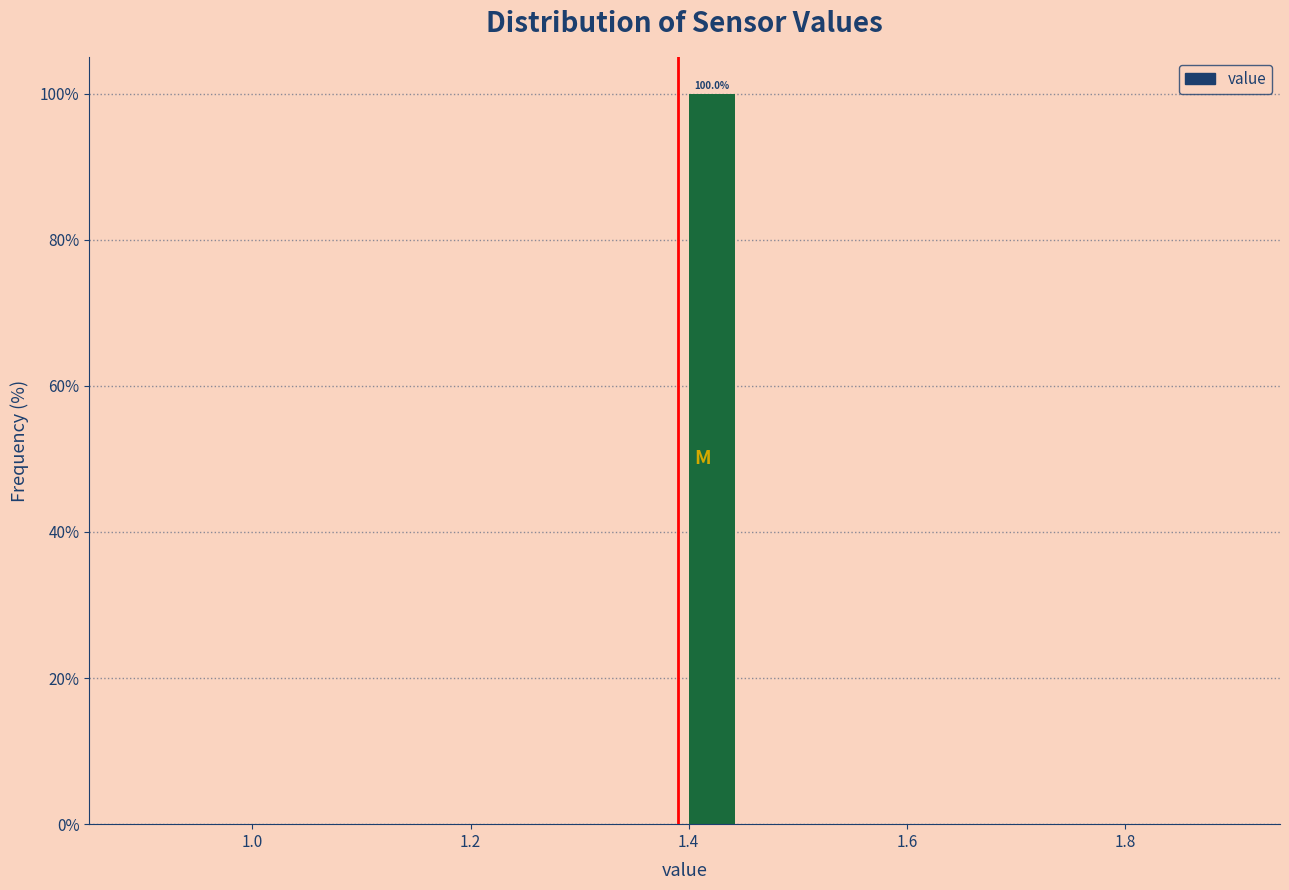

Read against the x-axis, roughly where is the centre of the tallest bar?

1.42